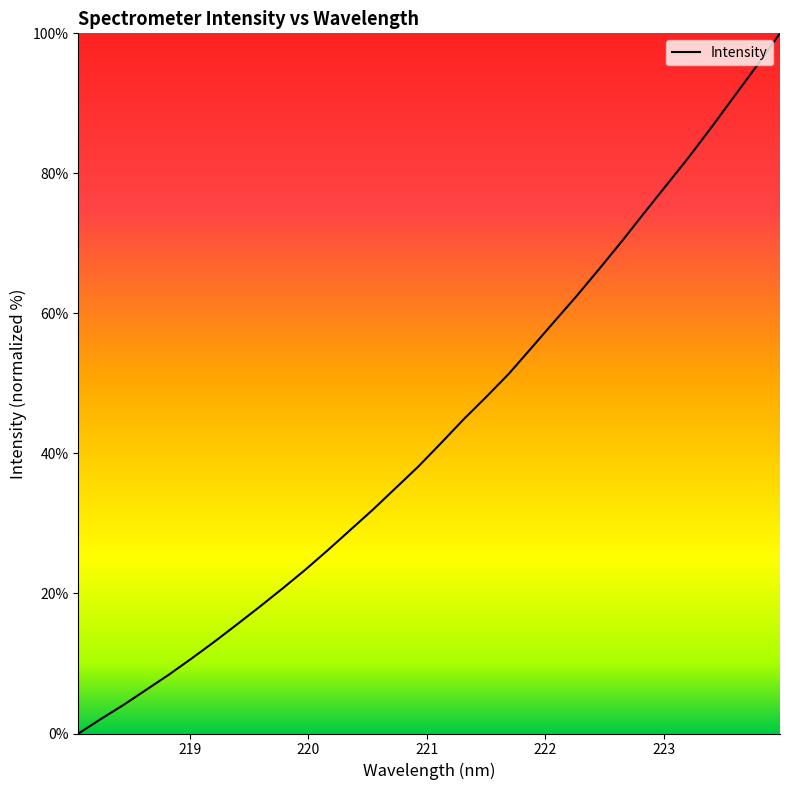

What is the difference between the maximum and minimum values?

100.0